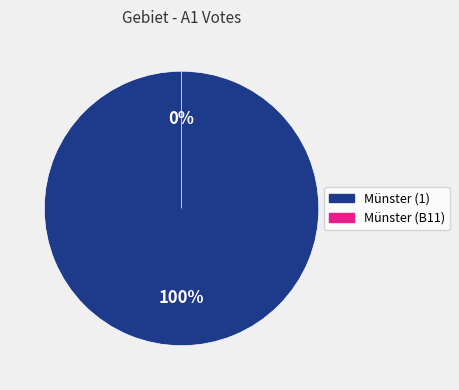

What is the change in value from Münster (1) to Münster (B11)?

-727